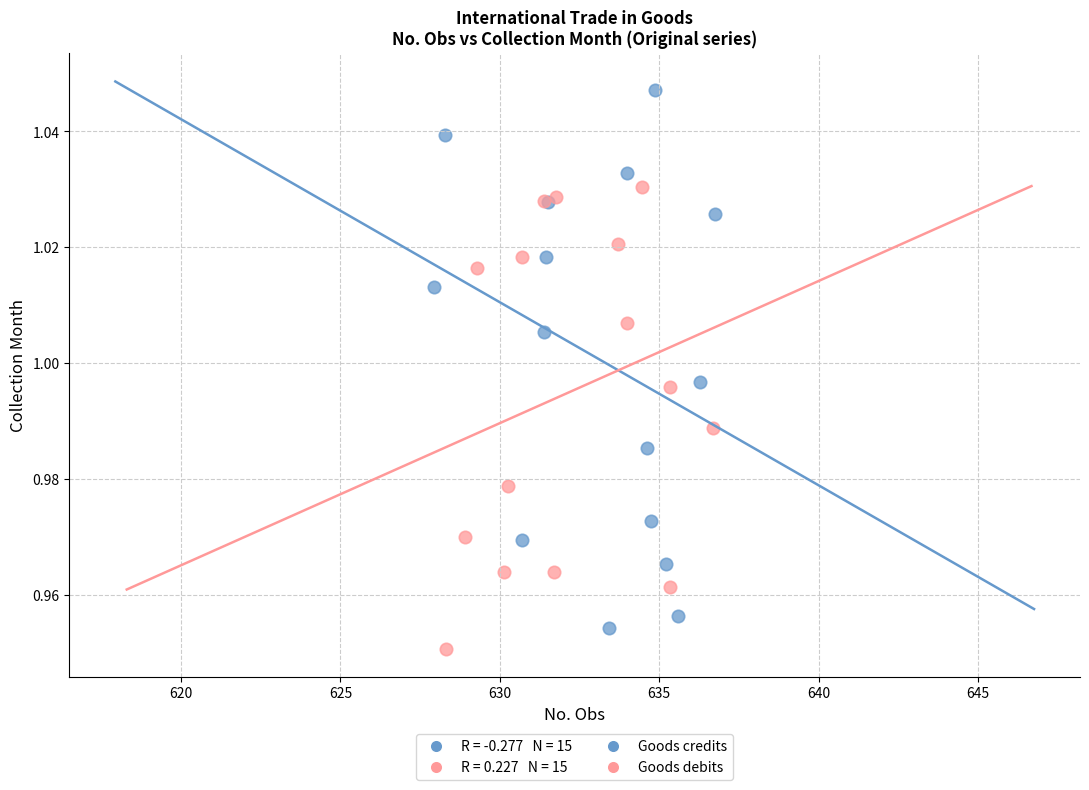

Which series reaches the maximum Y coordinate?

Goods credits